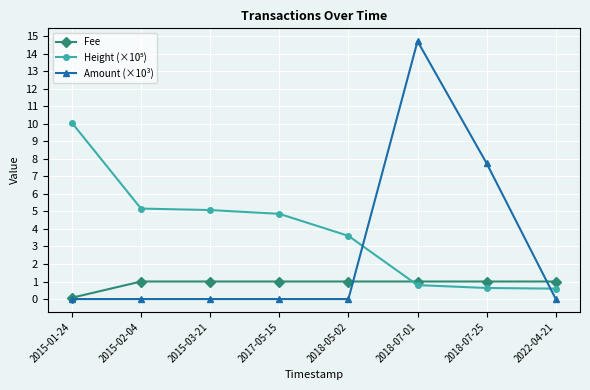

Count the number of data series in this chart.

3